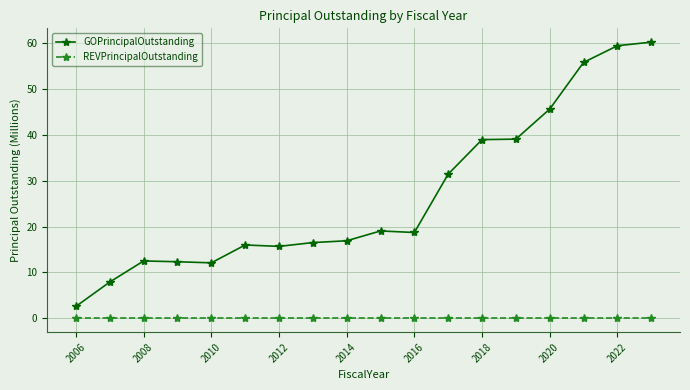

True or false: REVPrincipalOutstanding and GOPrincipalOutstanding intersect in this chart.

False